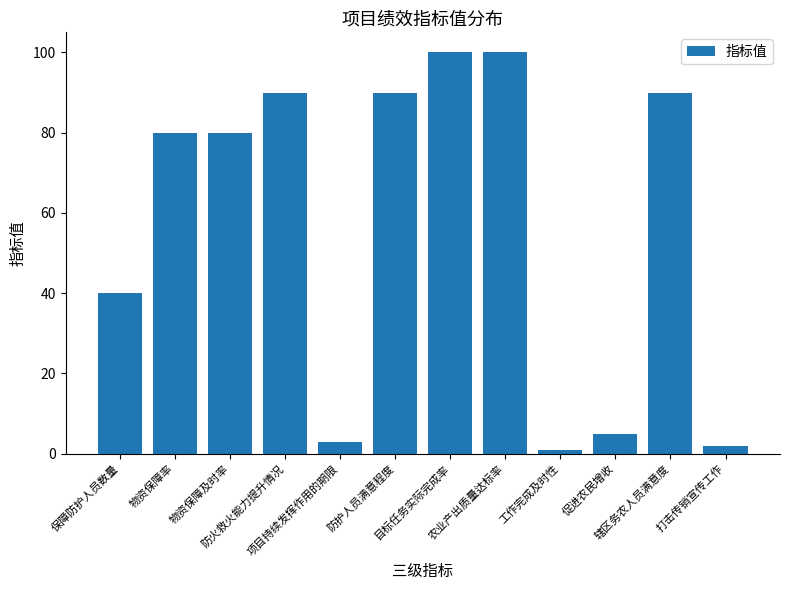

What is the change in value from 物资保障及时率 to 防护人员满意程度?

+10